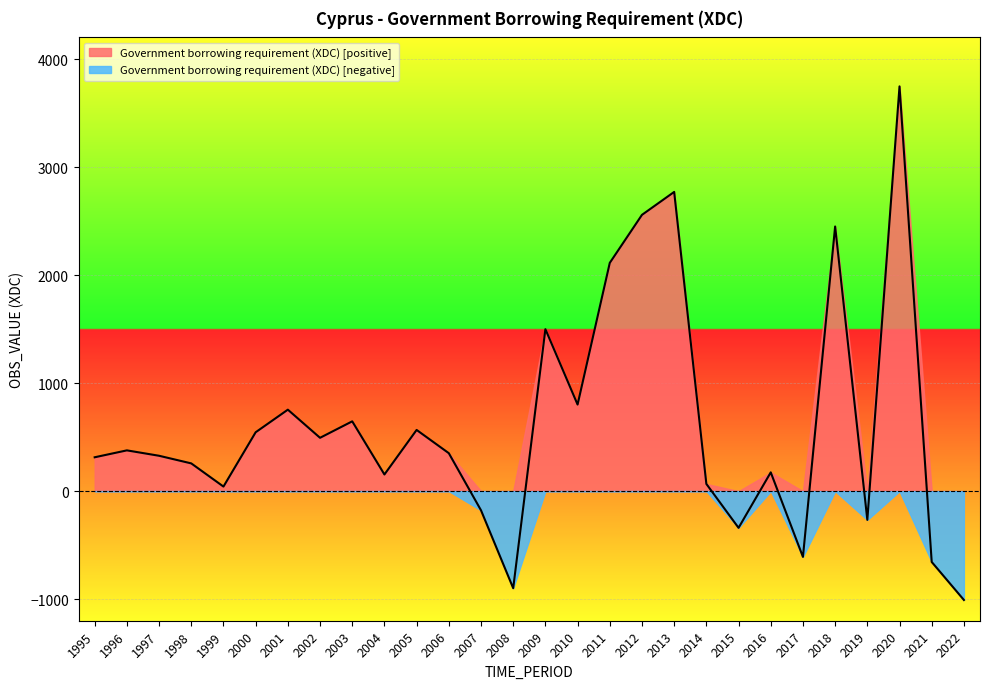

How many data points does each series have?

28